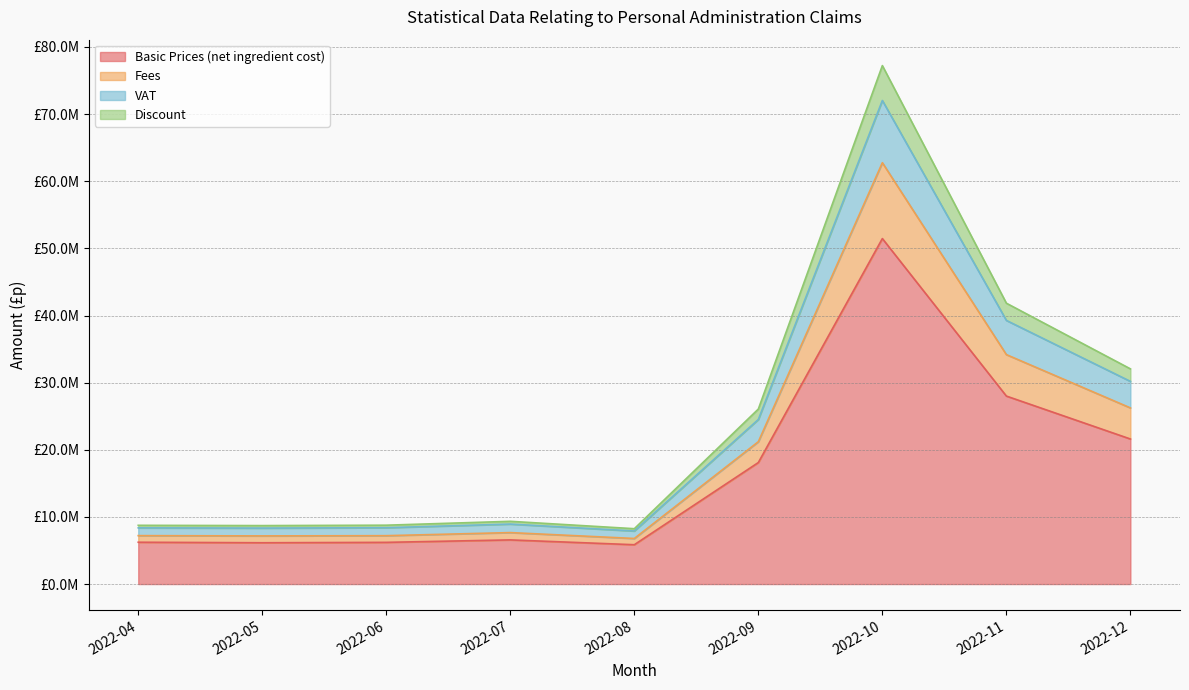

True or false: Discount has more than 1 interior local peaks.

True